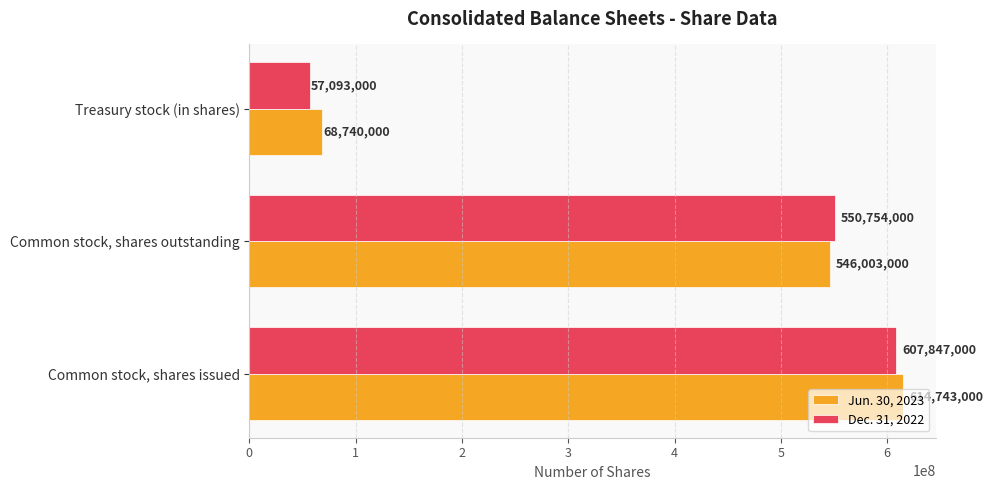

At which label is Jun. 30, 2023 closest to 341741500?

Common stock, shares outstanding